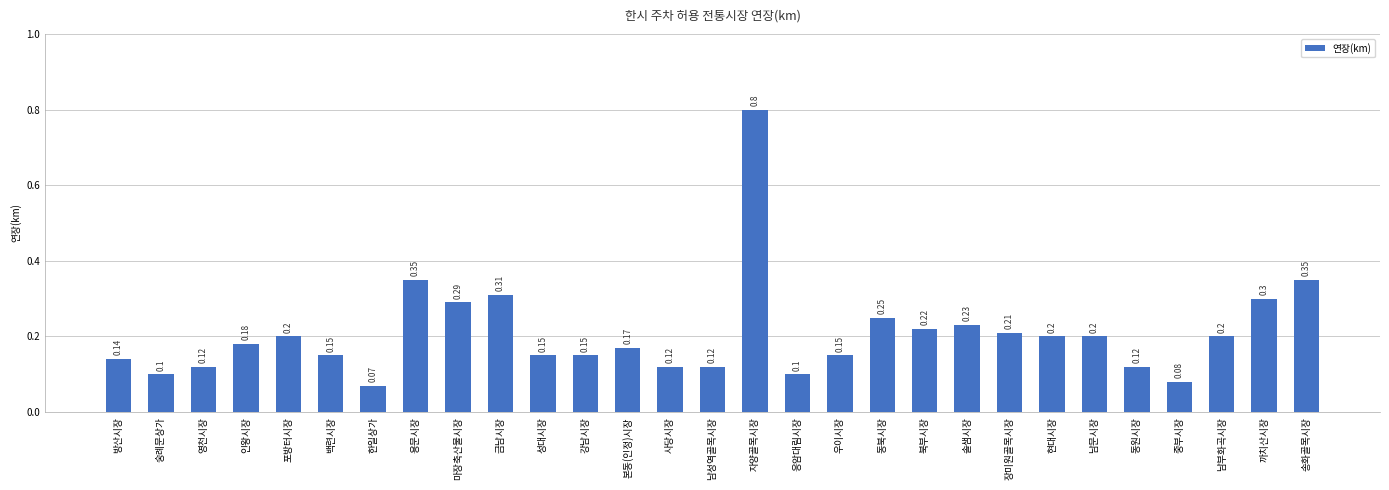

What is the label of the 11th bar from the right?

동북시장